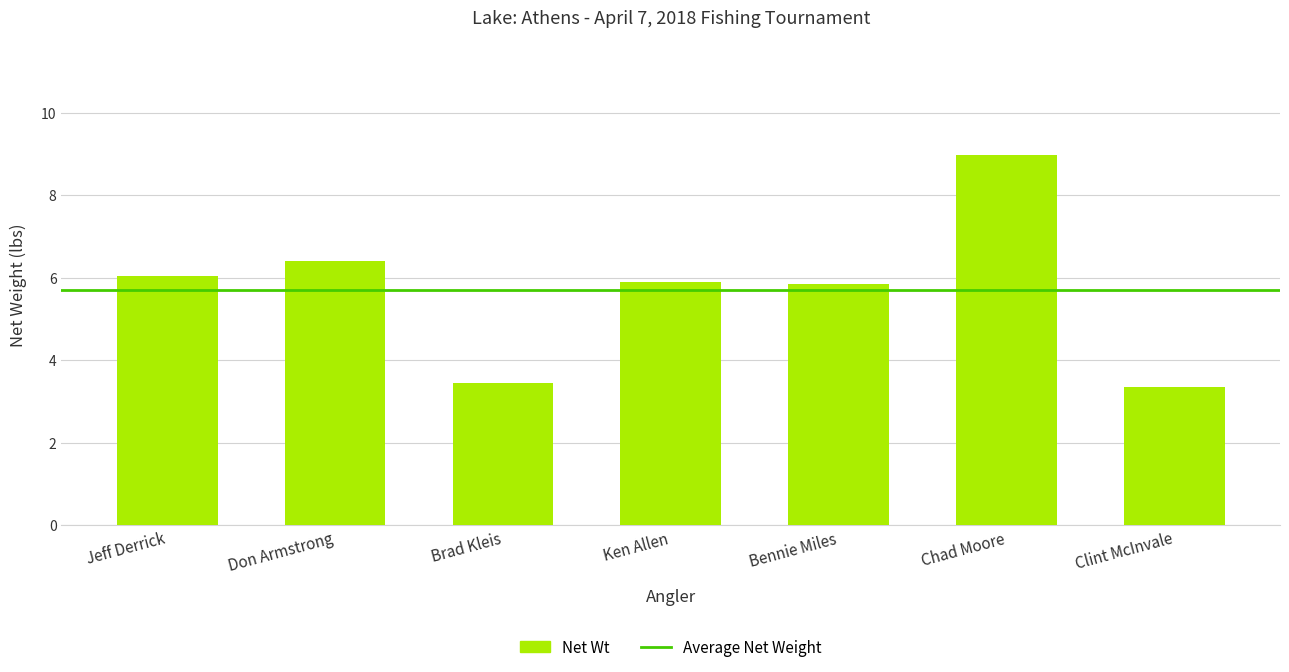

What is the smallest value displayed?

3.4